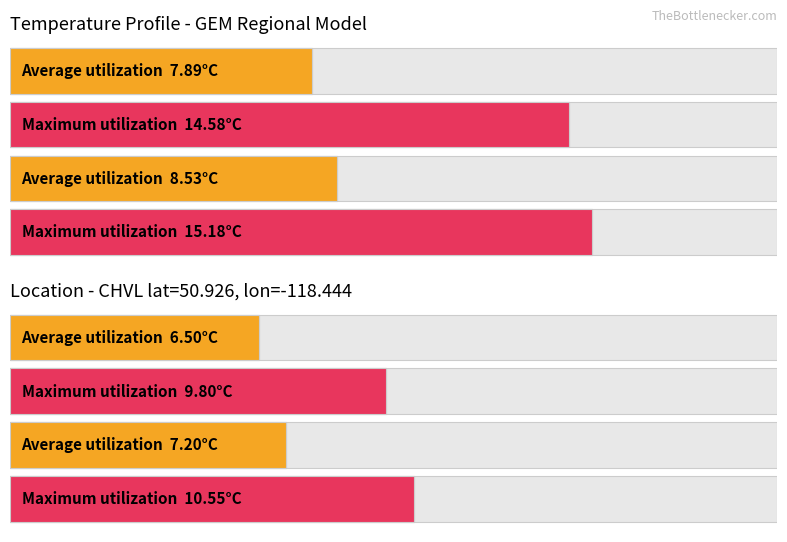

How many data points does each series have?

2